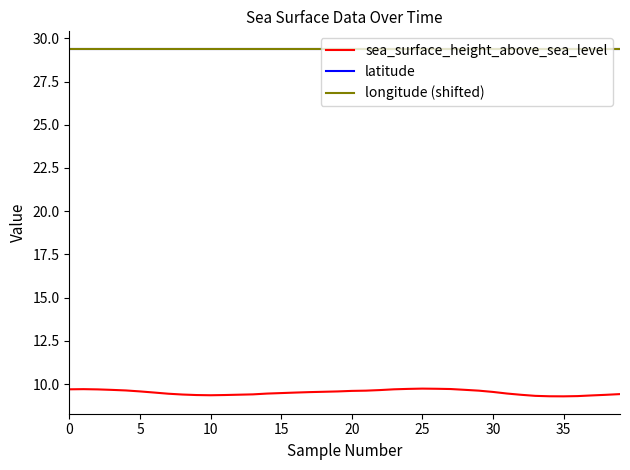

What is the average value of the longitude (shifted) series?

29.4